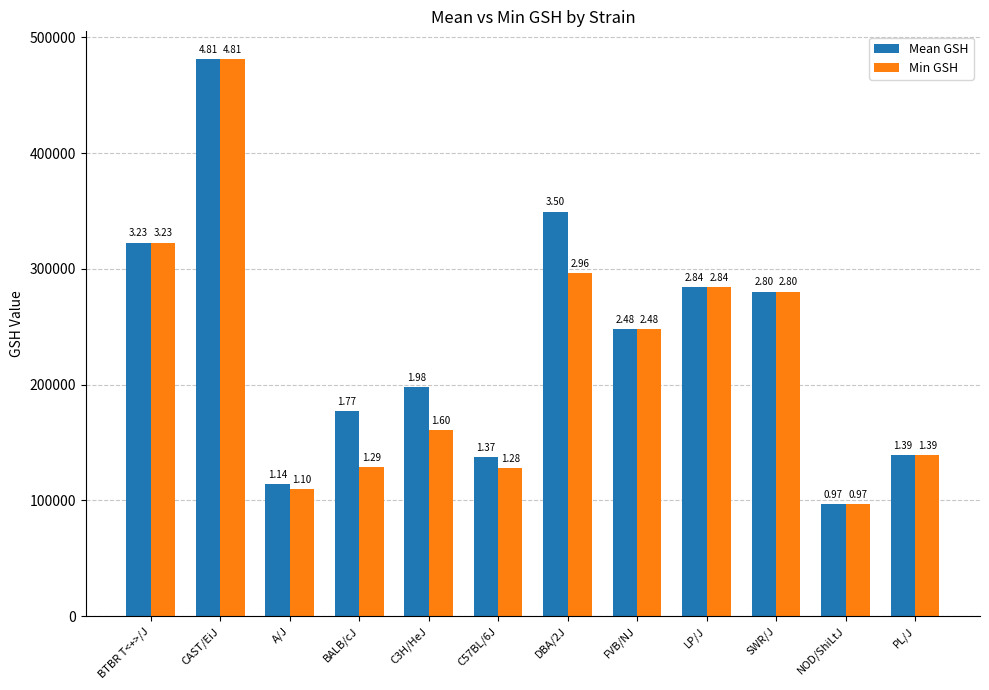

What are all the series names shown in the legend?

Mean GSH, Min GSH